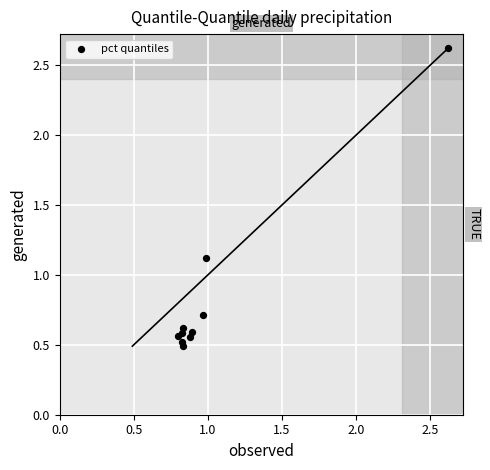

What Y value in the scatter plot is closest to 1?

1.1